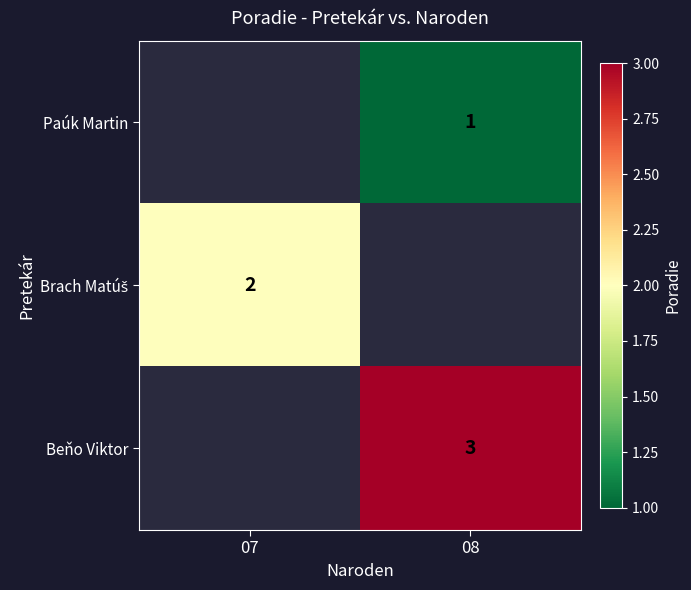

The value of Paúk Martin at 08 is 1. True or false?

True